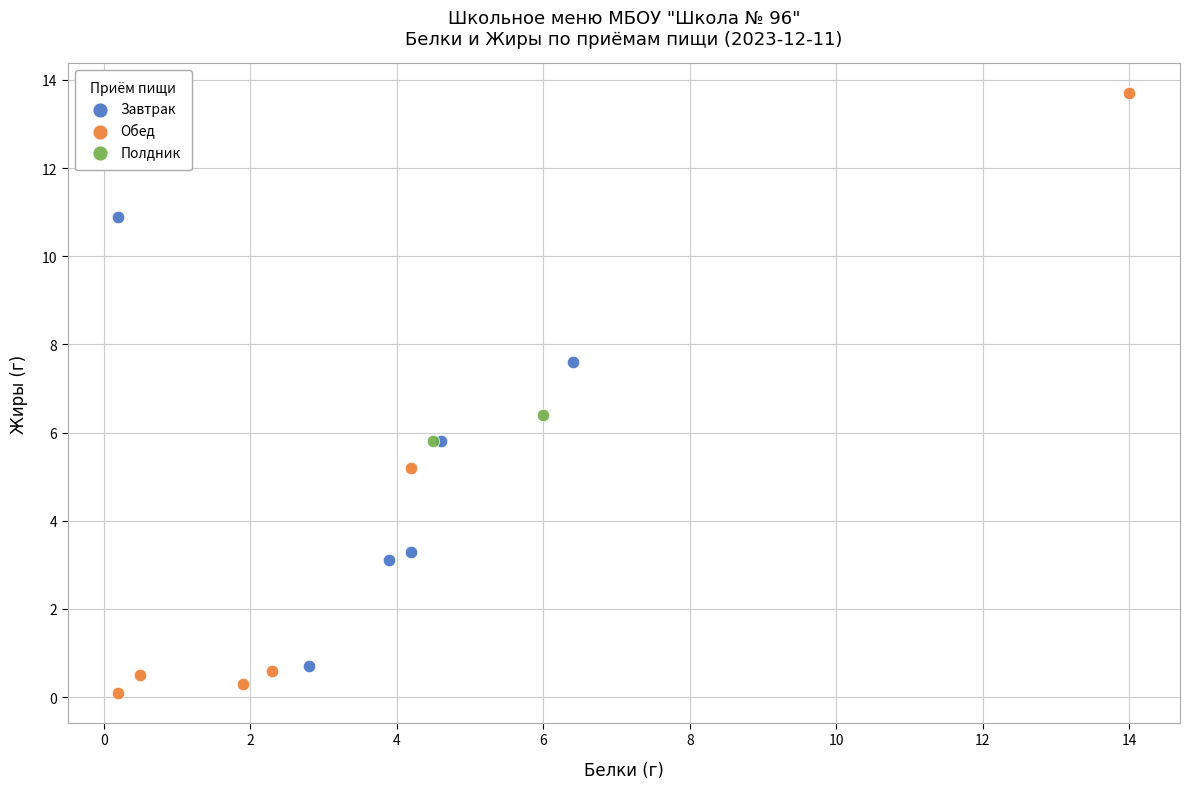

What are all the series names shown in the legend?

Завтрак, Обед, Полдник